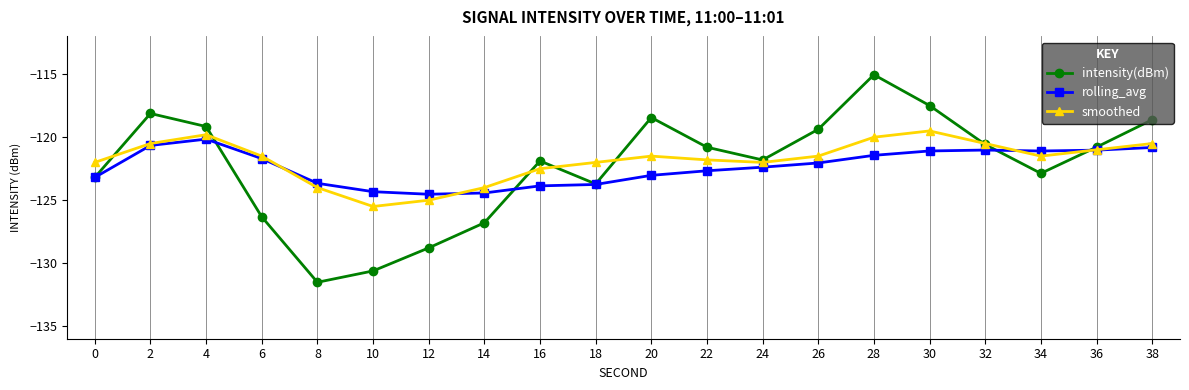

How many lines are shown in the chart?

3